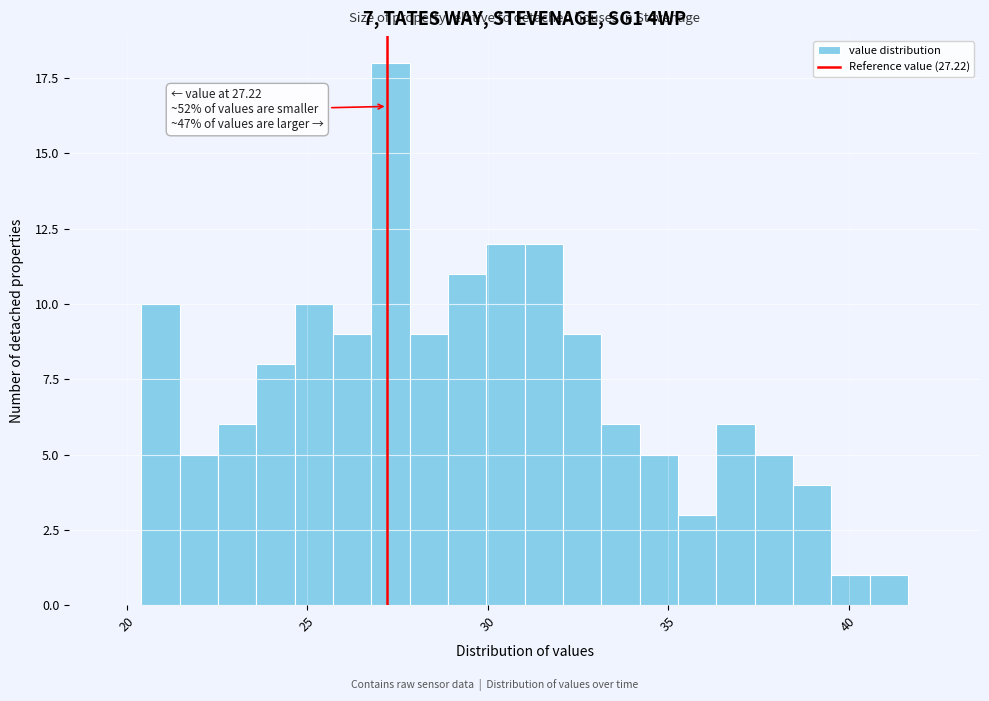

Read against the x-axis, roughly where is the centre of the tallest bar?

27.5